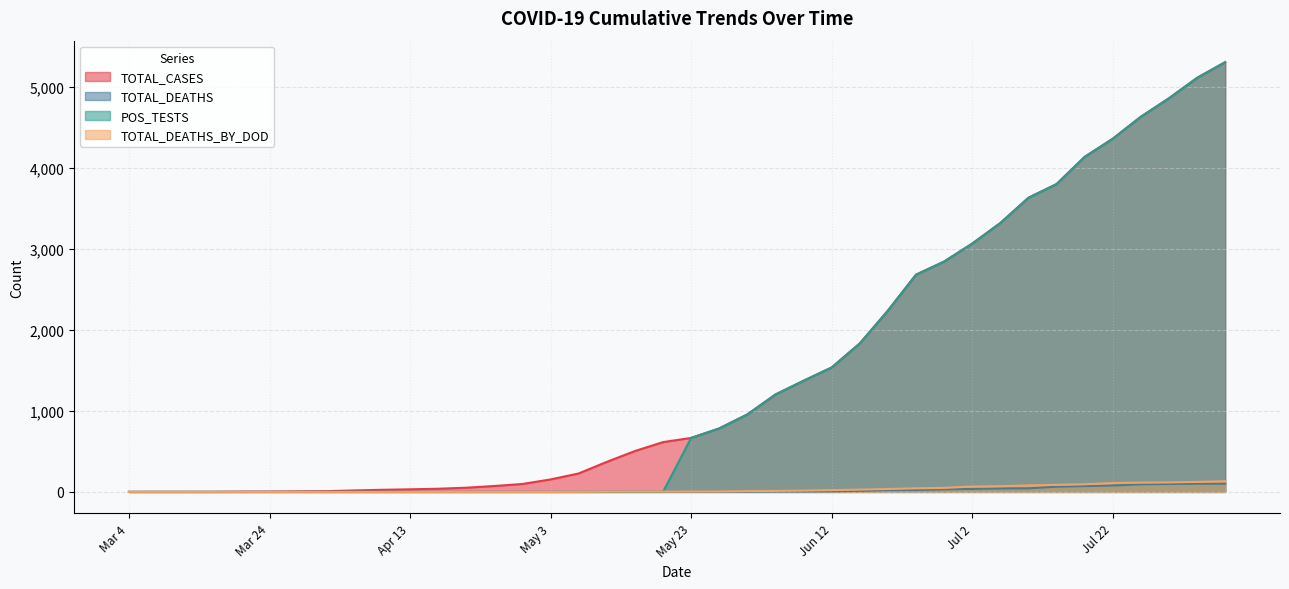

What is the maximum value shown in the chart?

5308